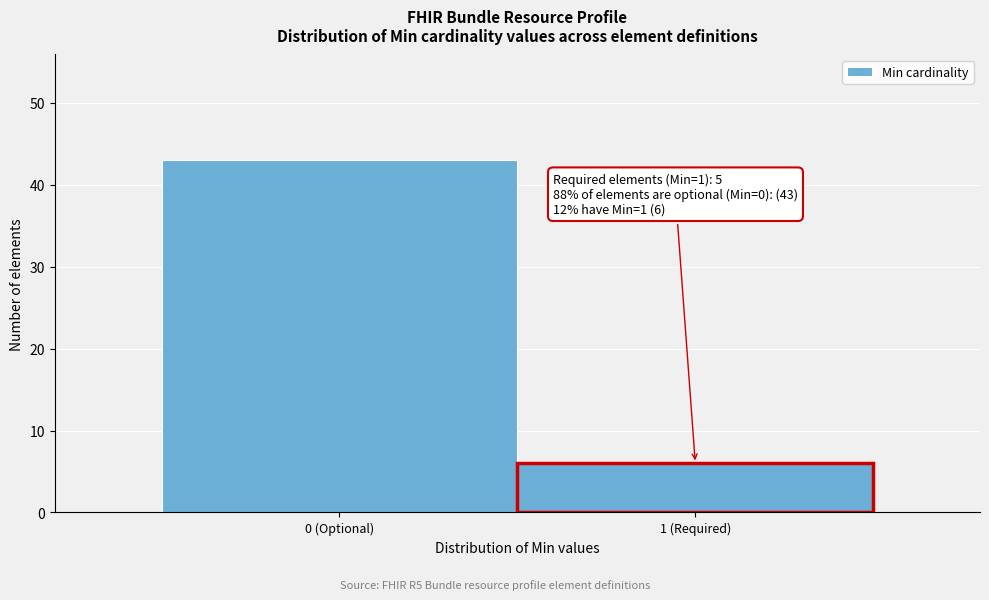

Reading left to right, transcribe all the data shown in this chart.

43	6